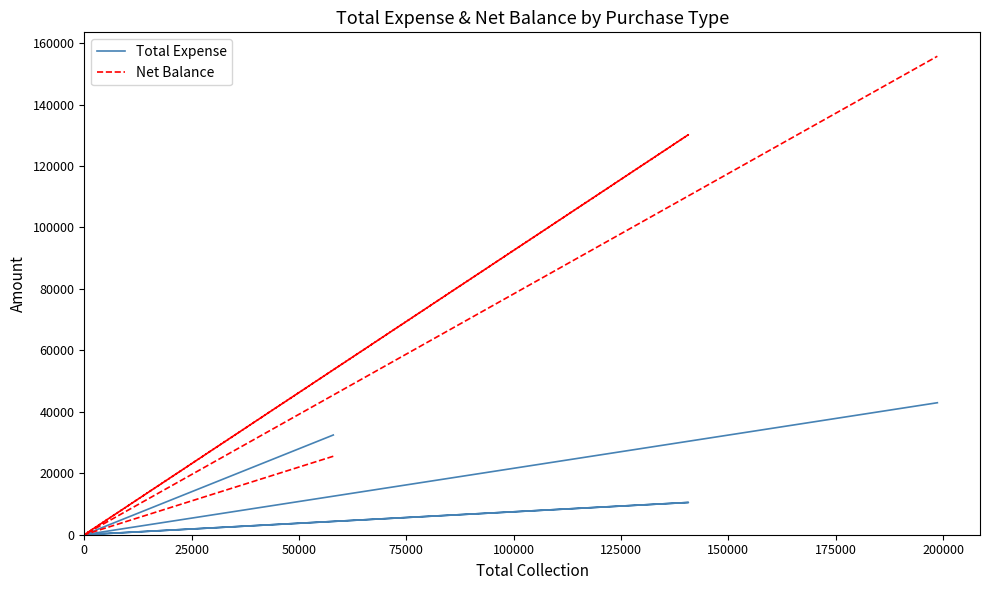

Which series has the widest spread of values?

Net Balance